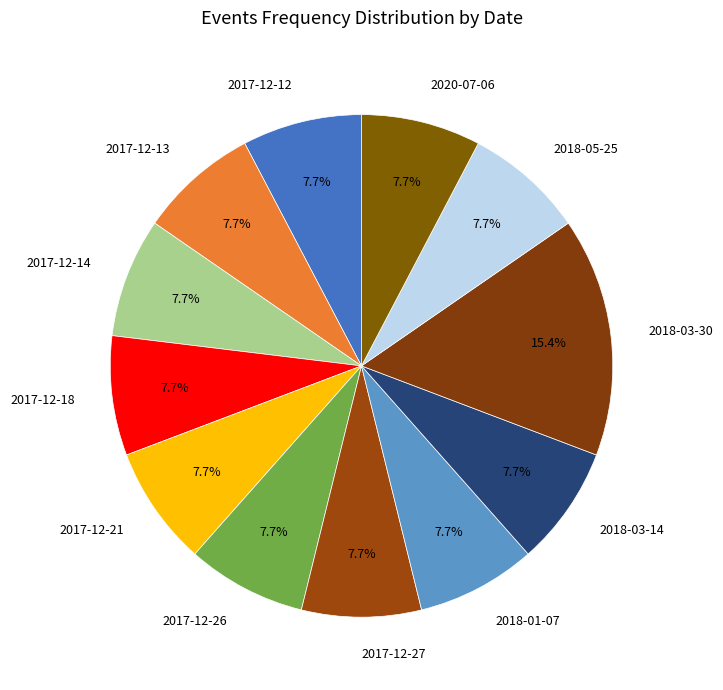

What is the ratio of the value at 2017-12-14 to the value at 2018-05-25?

1.0